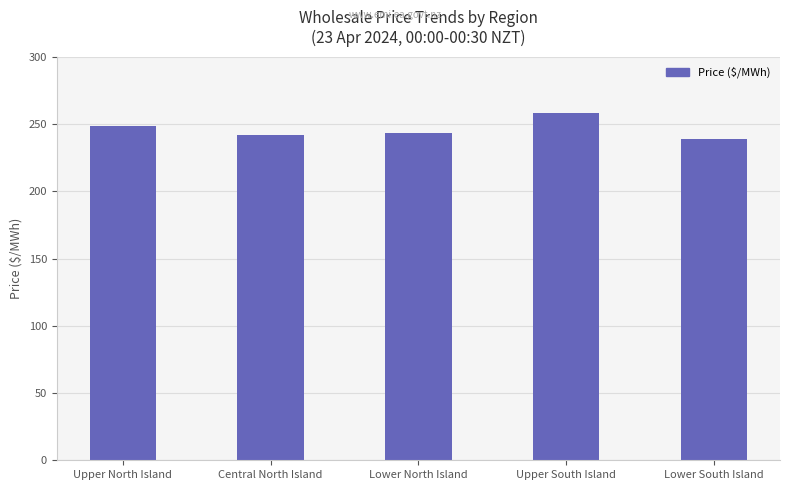

Which label corresponds to the largest value in the chart?

Upper South Island